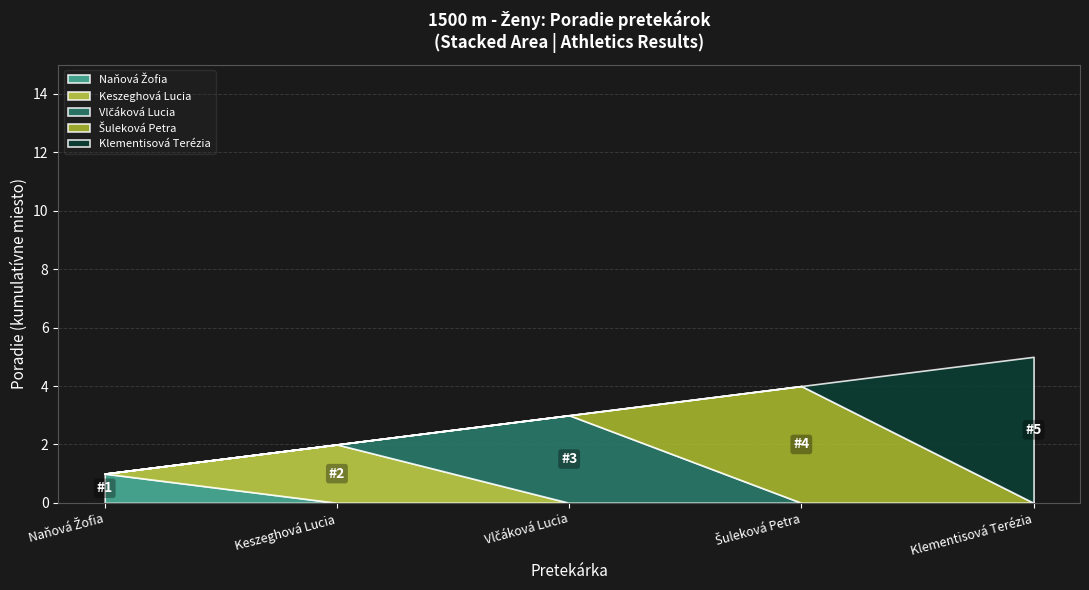

List the labels in order of value, largest first.

Klementisová Terézia, Šuleková Petra, Vlčáková Lucia, Keszeghová Lucia, Naňová Žofia